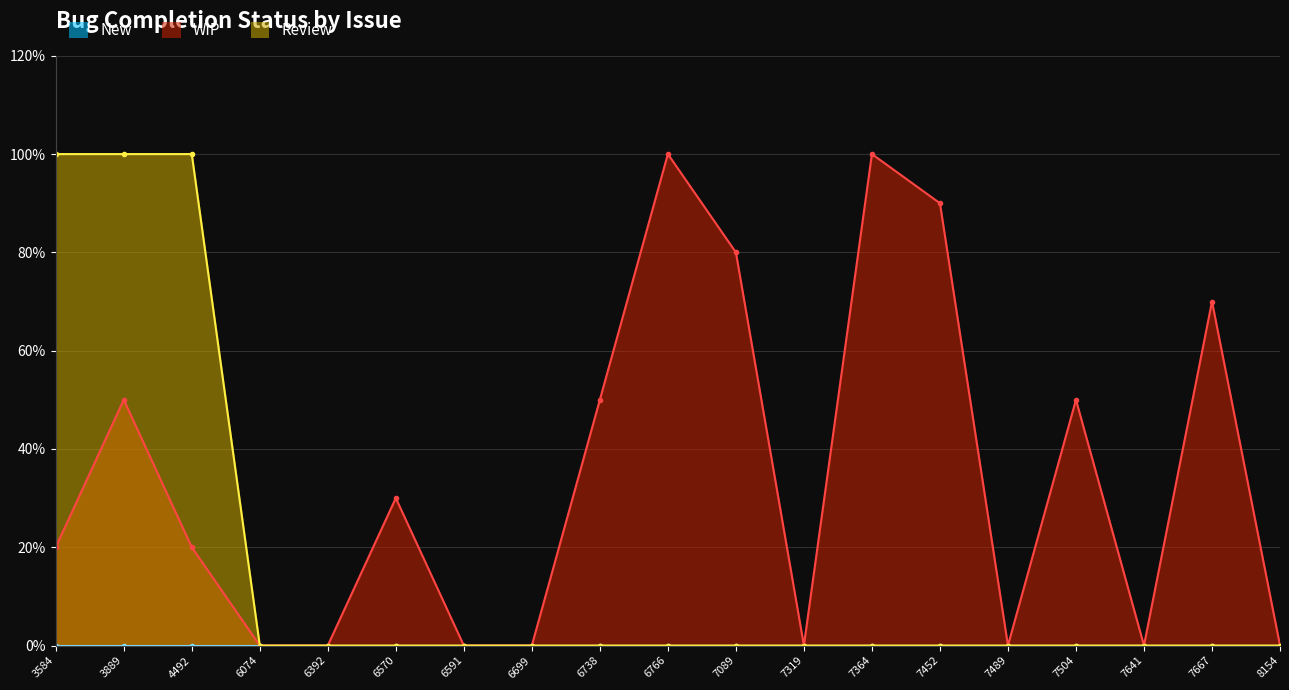

What is the value of the WIP point at the 3rd from the left?

20